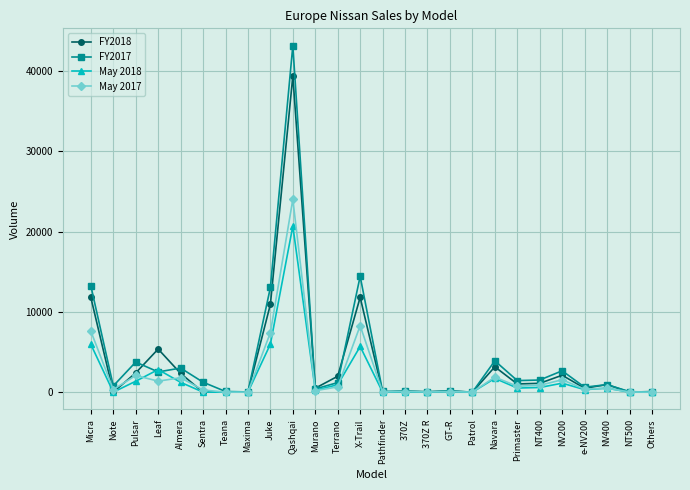

Which label corresponds to the largest value in the chart?

Qashqai